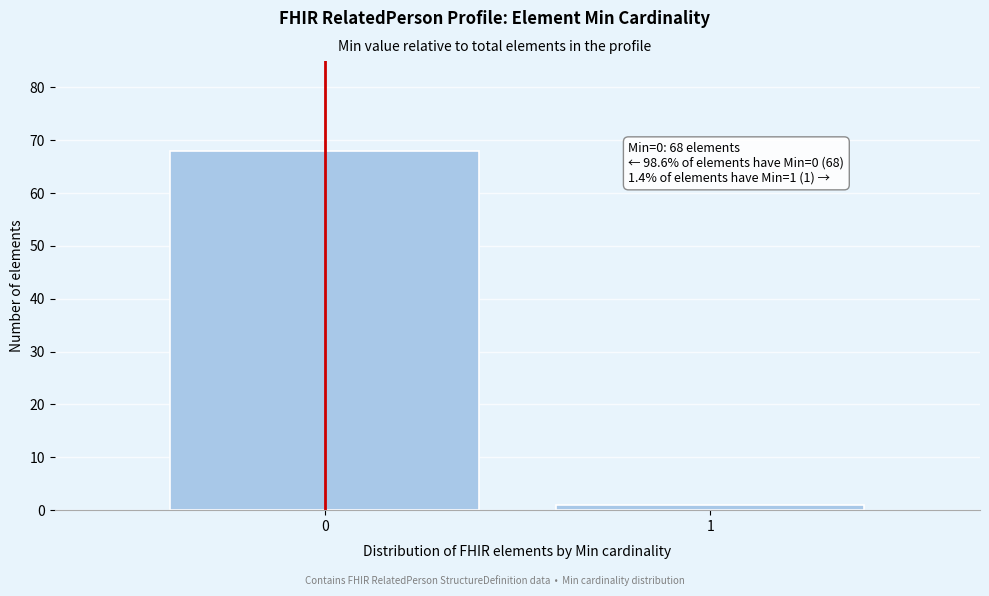

Reading left to right, extract all data points from this chart.

68	1